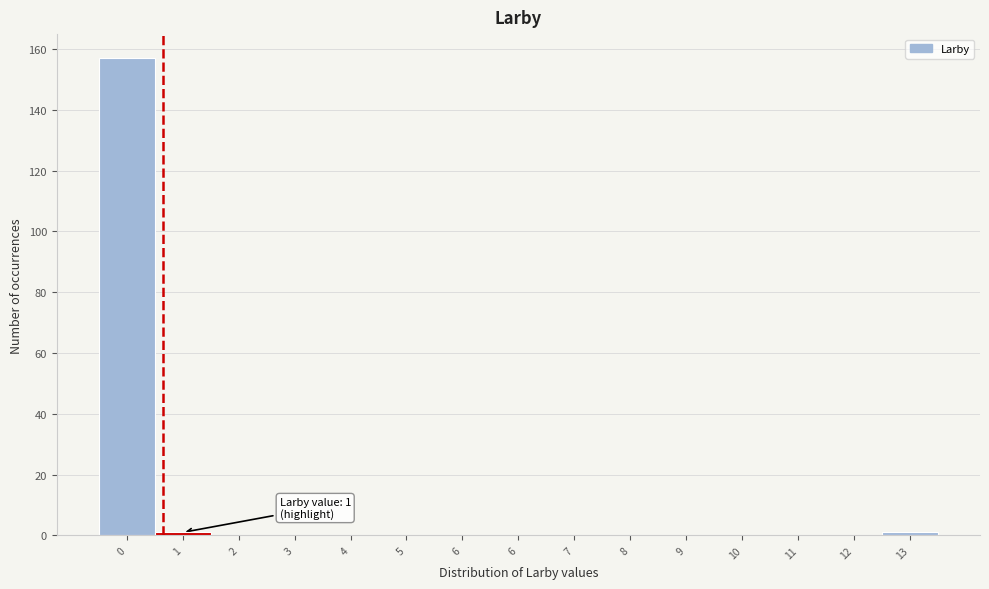

Are the bars horizontal?

No